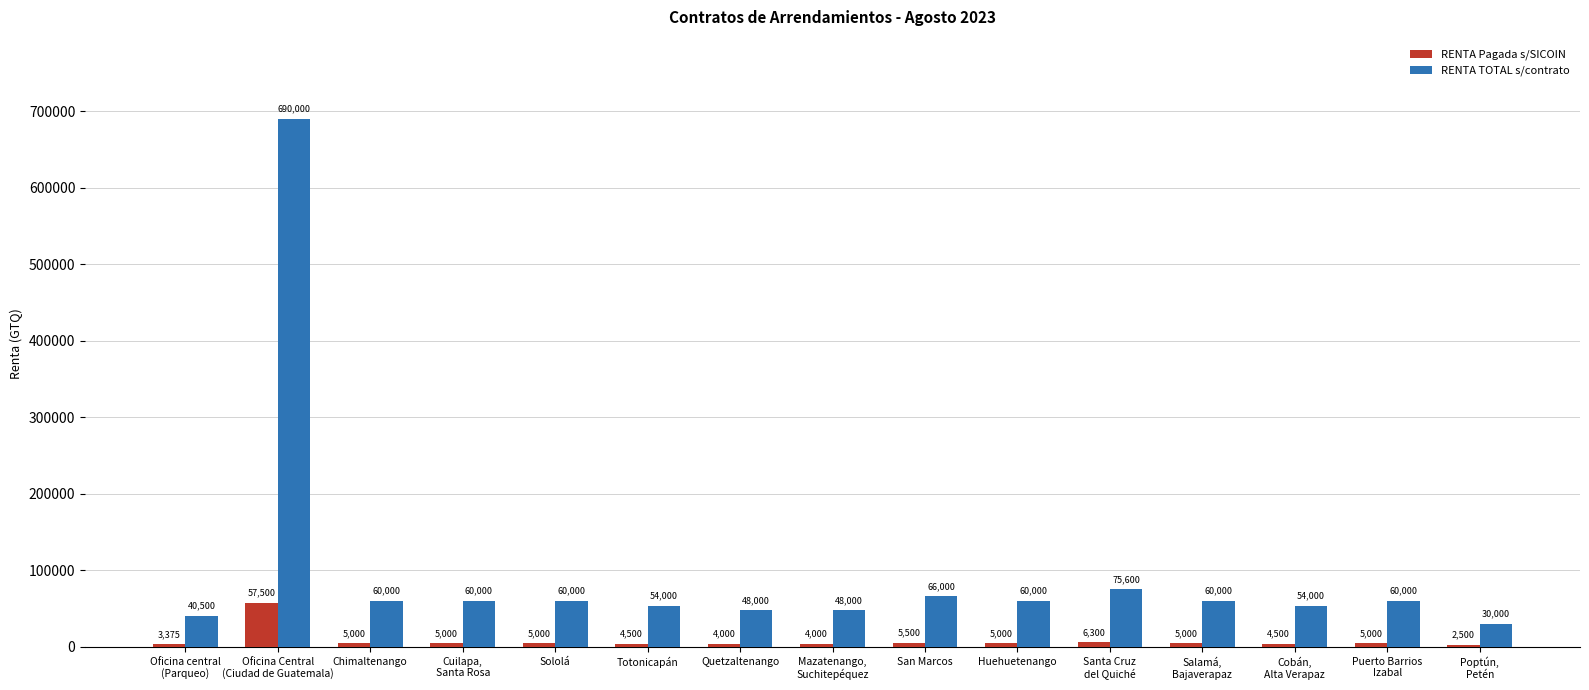

At how many categories does at least one series exceed 156845?

1